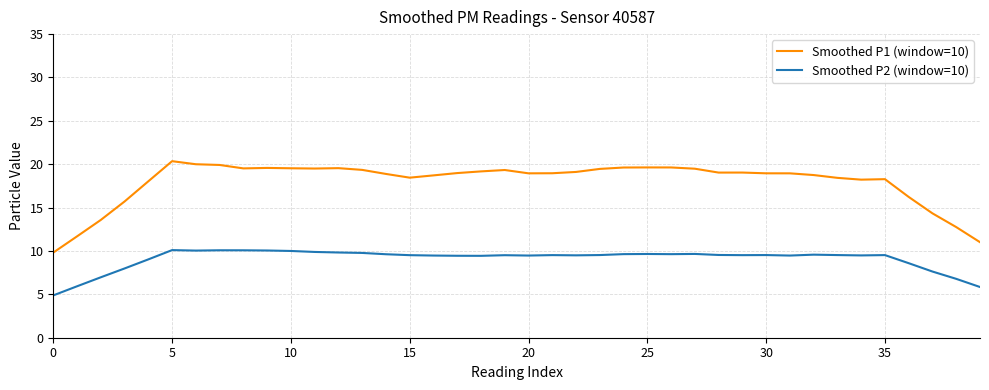

List the series in order of their overall mean, highest first.

Smoothed P1 (window=10), Smoothed P2 (window=10)